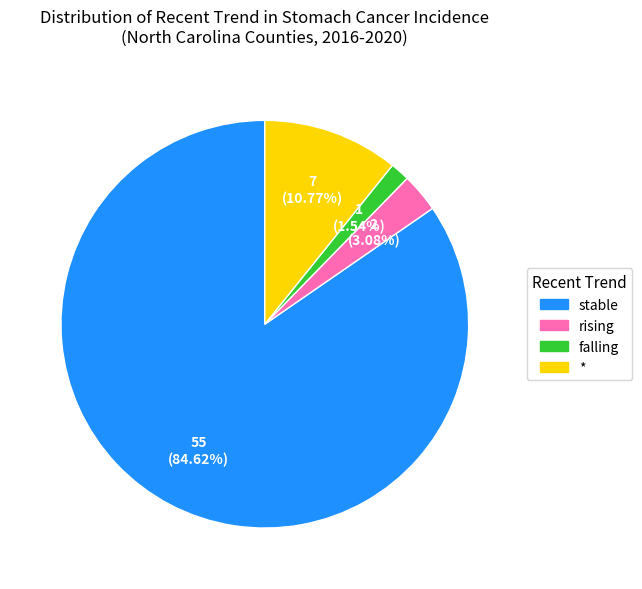

The rising slice represents 3% of the pie. True or false?

True